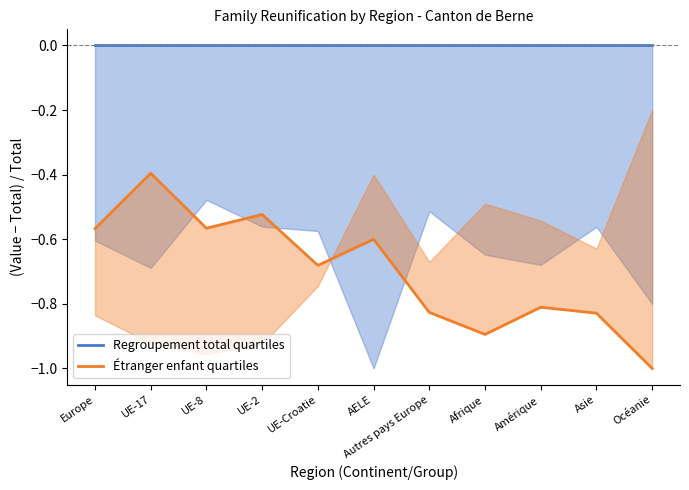

What is the spread (max minus min) of values at Amérique?

0.8